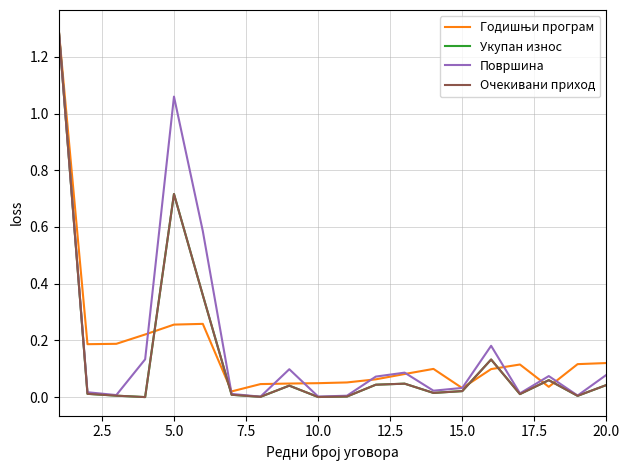

True or false: Површина and Очекивани приход intersect in this chart.

False